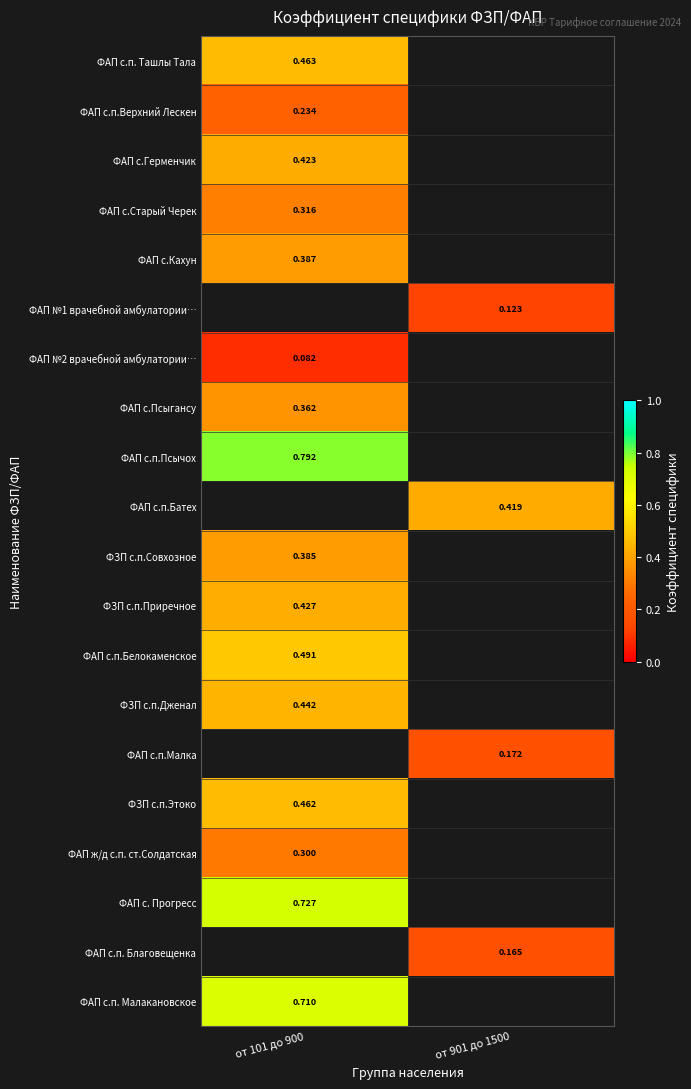

How many data points does each series have?

2